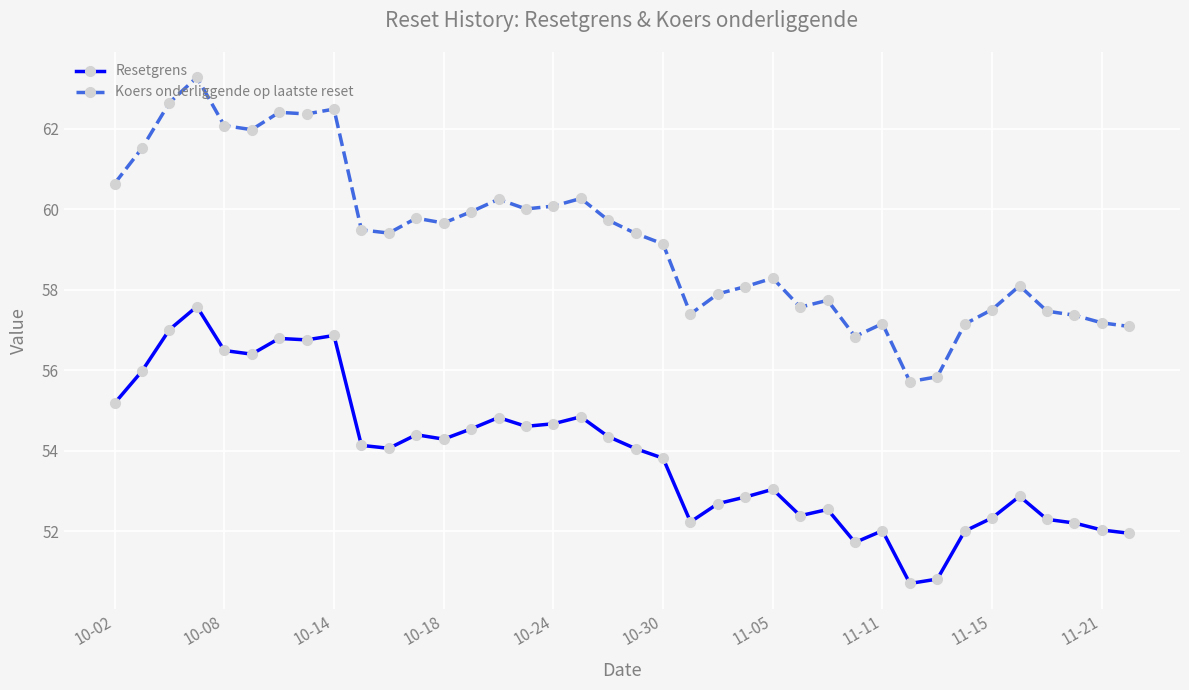

Which series has the largest range (max minus min)?

Koers onderliggende op laatste reset